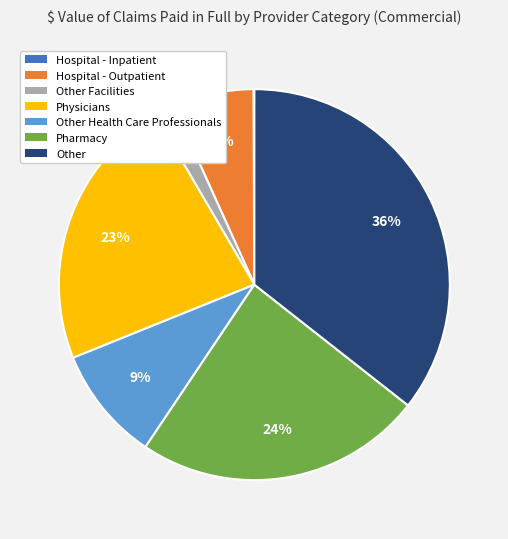

Is there any slice that represents more than half of the pie?

No